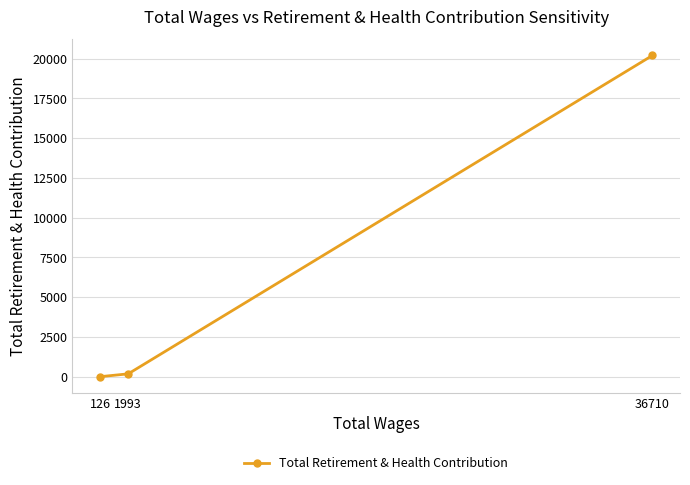

Rank the categories by value from lowest to highest.

126, 1993, 36710